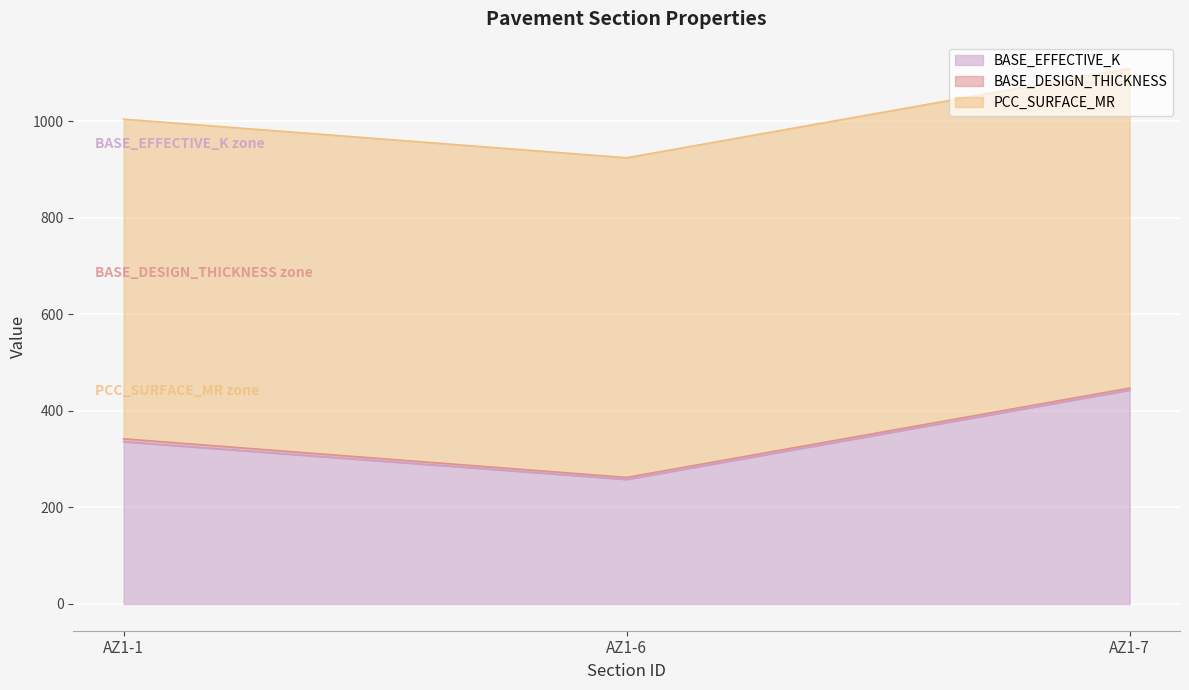

Which category has the lowest value in the BASE_DESIGN_THICKNESS series?

AZ1-6